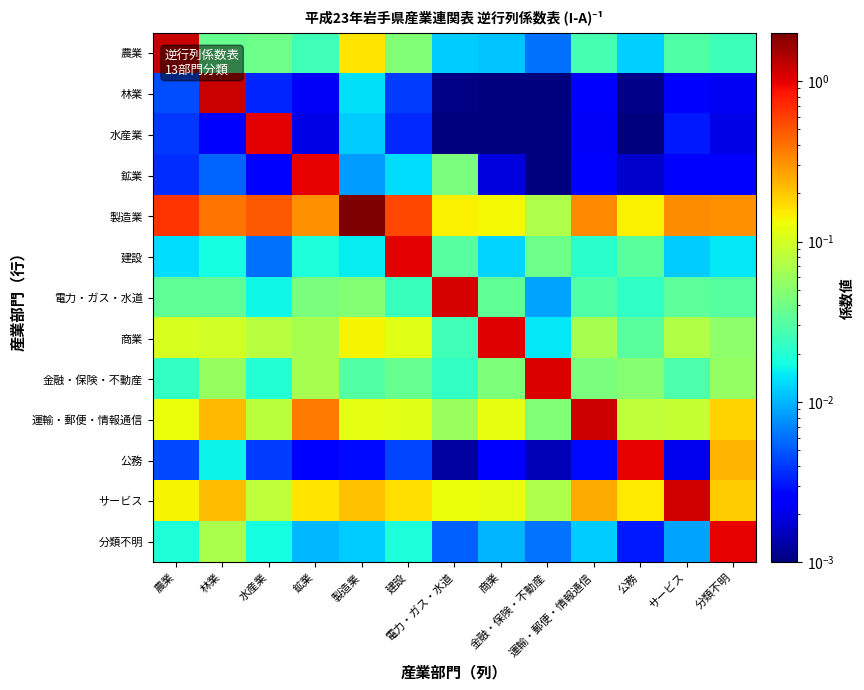

At how many categories does at least one series exceed 0?

13